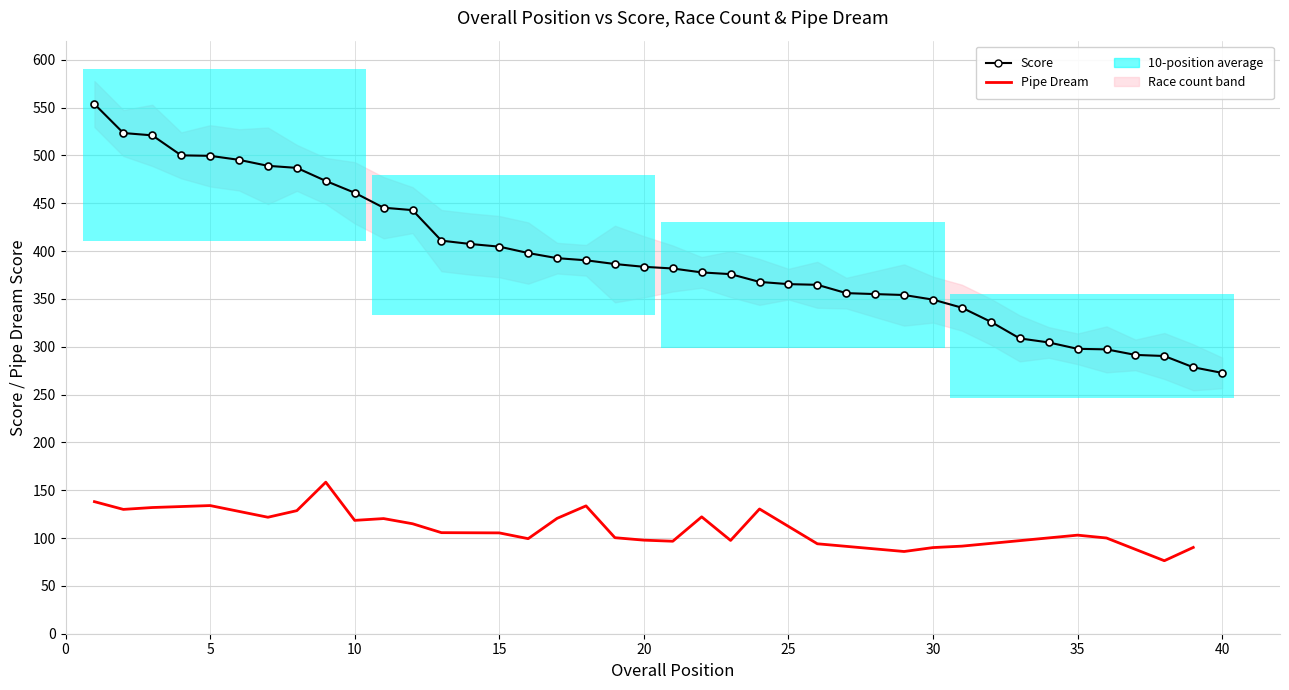

What is the value of the Score point at the 23rd from the left?

375.9